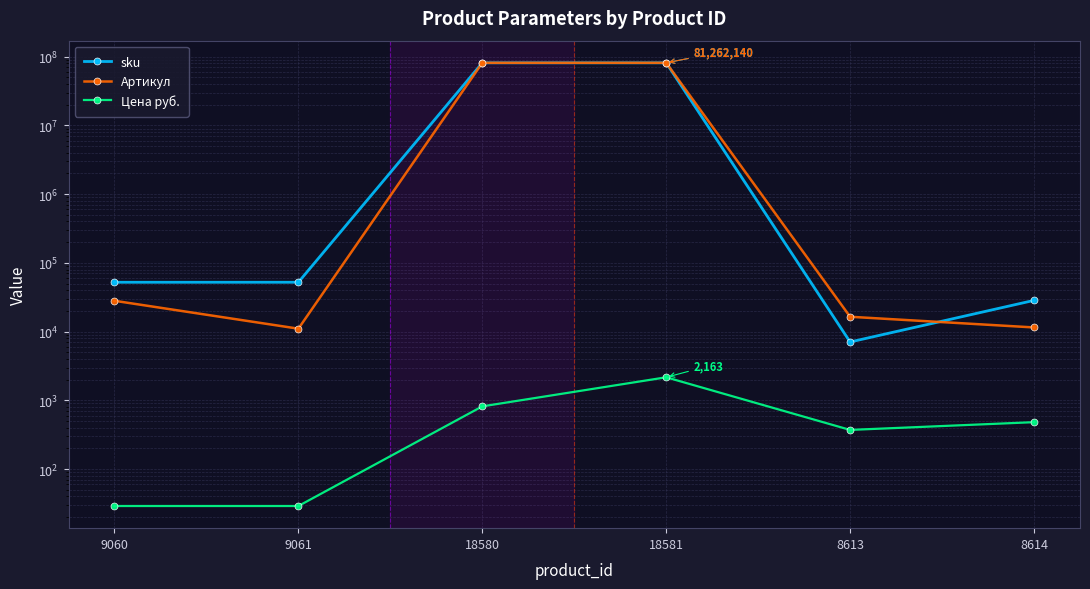

Rank the categories by sku value from highest to lowest.

18581, 18580, 9061, 9060, 8614, 8613